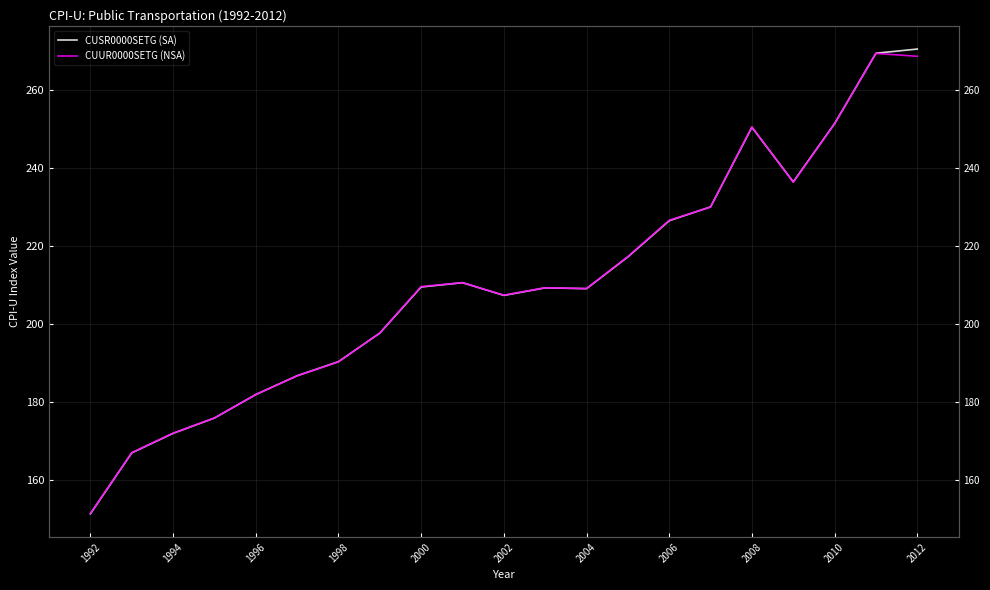

What is the smallest value displayed?

151.3